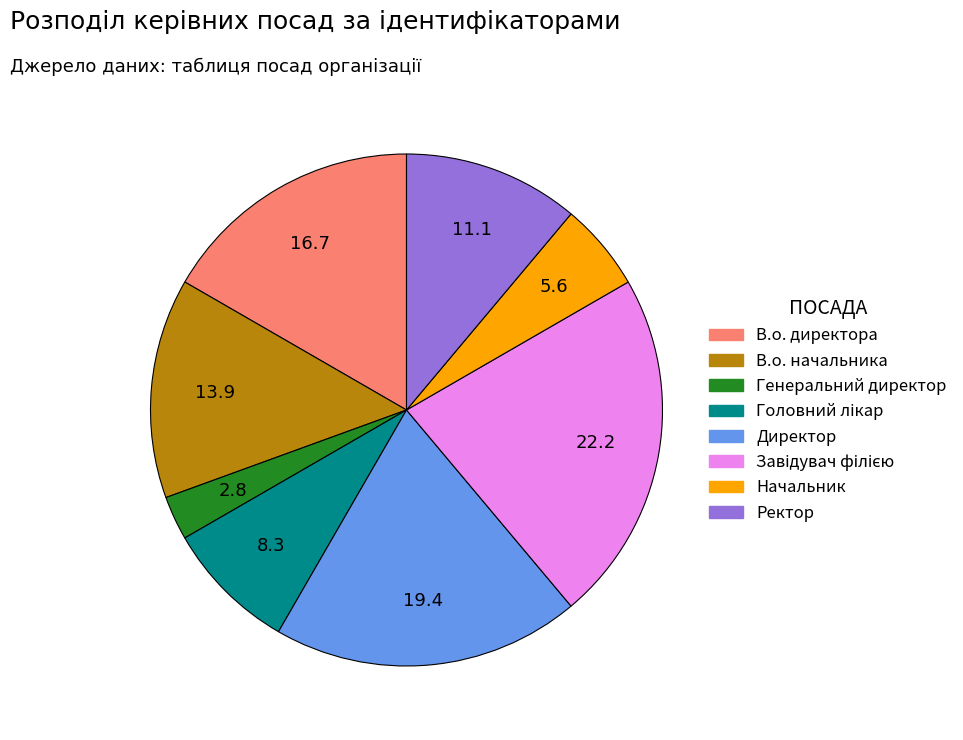

Does any single category account for the majority?

No